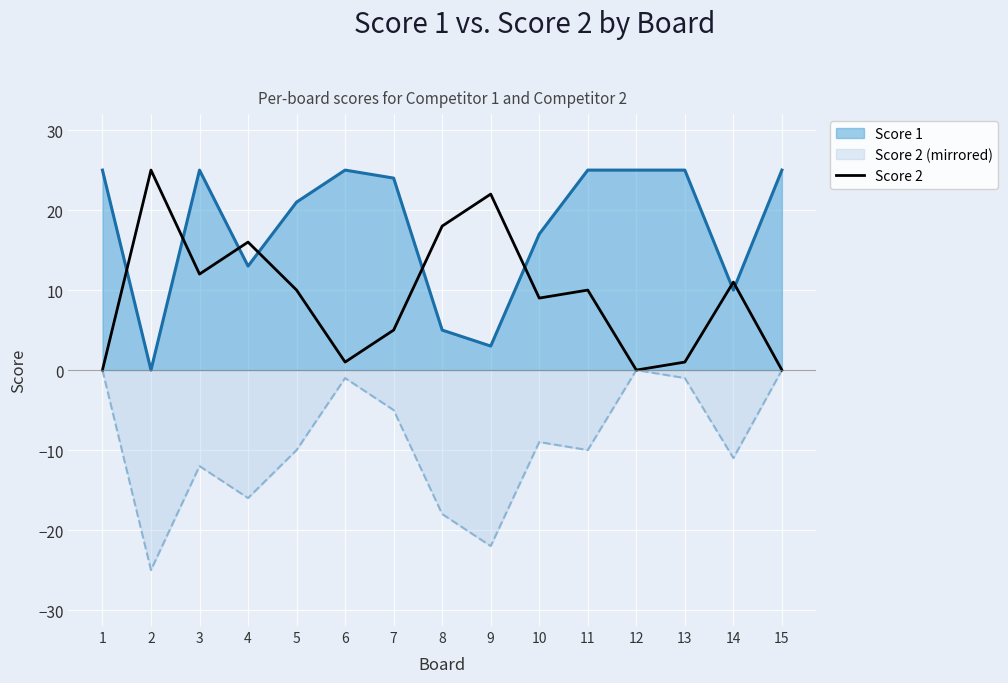

At which category does the chart reach its minimum across all series?

2